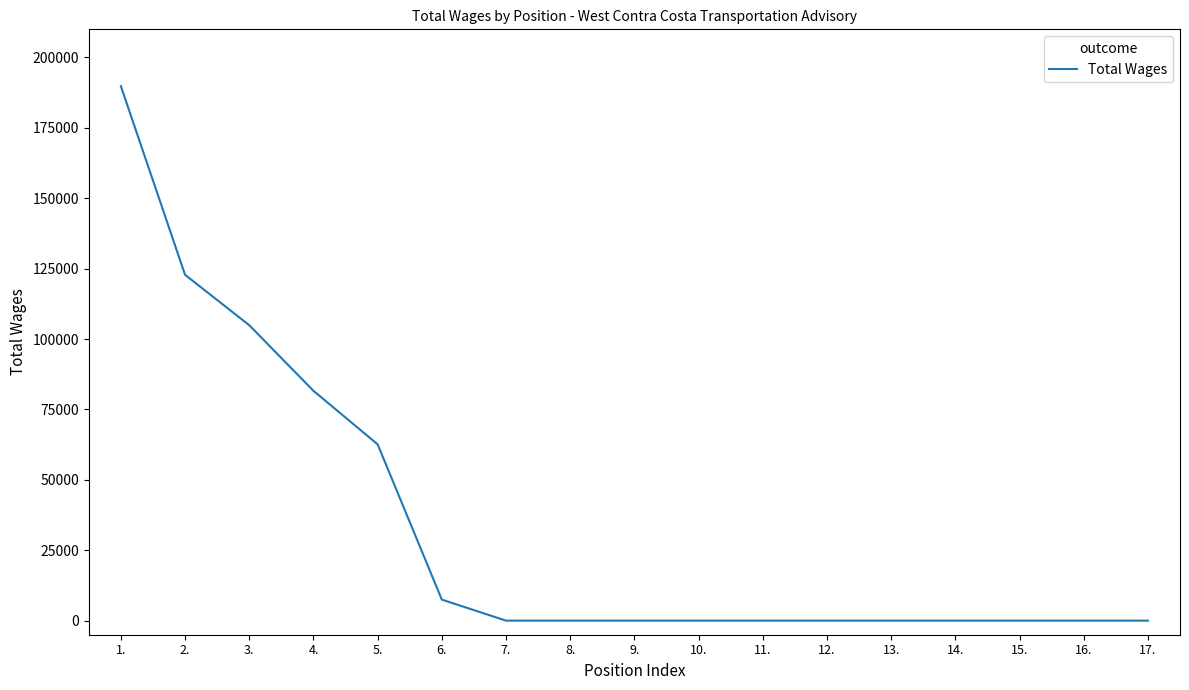

Which label corresponds to the largest value in the chart?

1.